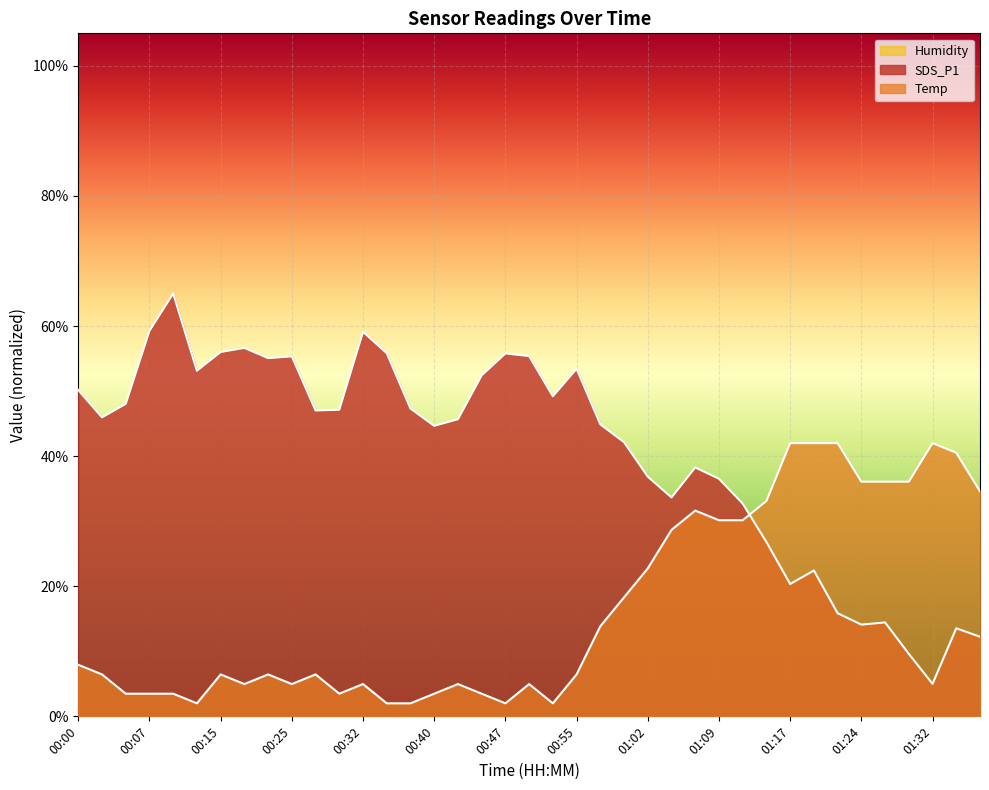

List the labels in order of SDS_P1 value, largest first.

00:10, 00:07, 00:32, 00:20, 00:15, 00:35, 00:47, 00:50, 00:25, 00:22, 00:55, 00:12, 00:45, 00:00, 00:52, 00:05, 00:37, 00:30, 00:27, 00:02, 00:42, 00:57, 00:40, 01:00, 01:07, 01:02, 01:09, 01:05, 01:12, 01:14, 01:19, 01:17, 01:22, 01:27, 01:24, 01:34, 01:37, 01:29, 01:32